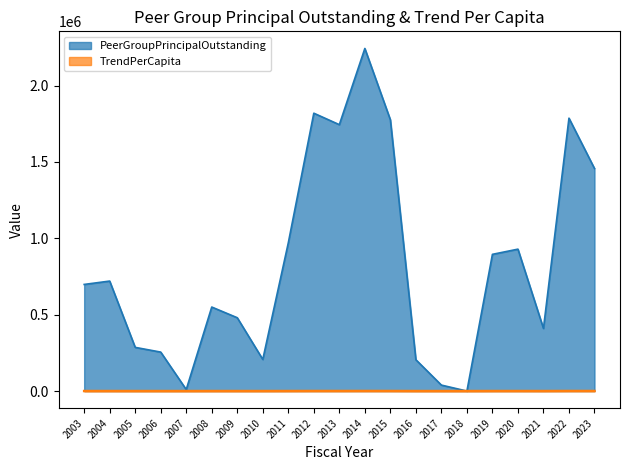

True or false: TrendPerCapita and PeerGroupPrincipalOutstanding cross at least once.

False